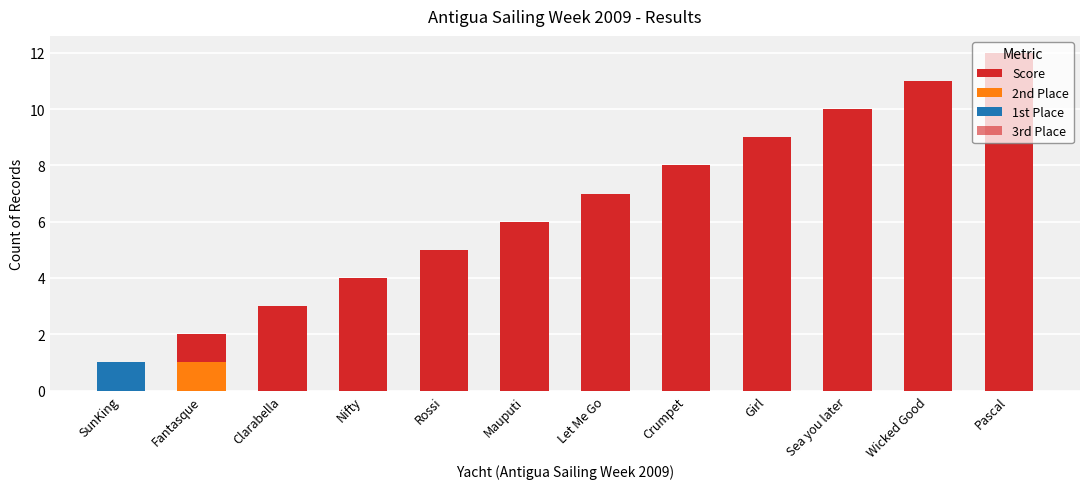

Does the chart contain any negative values?

No